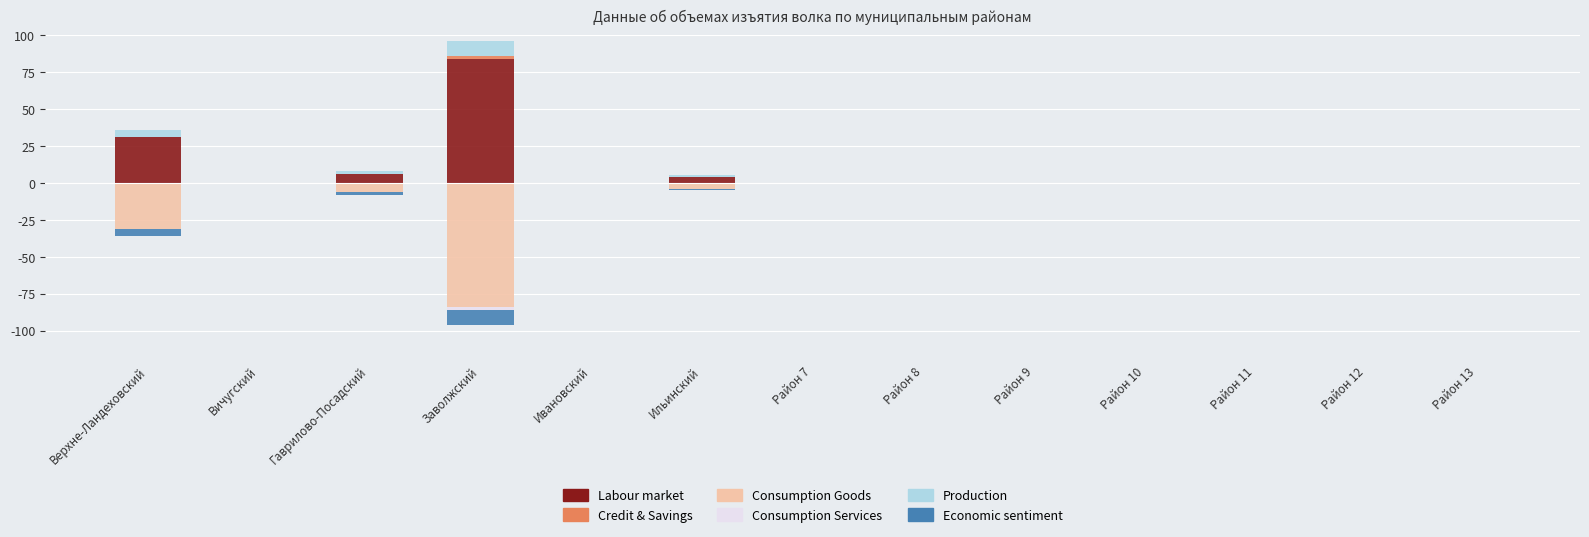

What is the label of the 3rd bar from the right?

Район 11